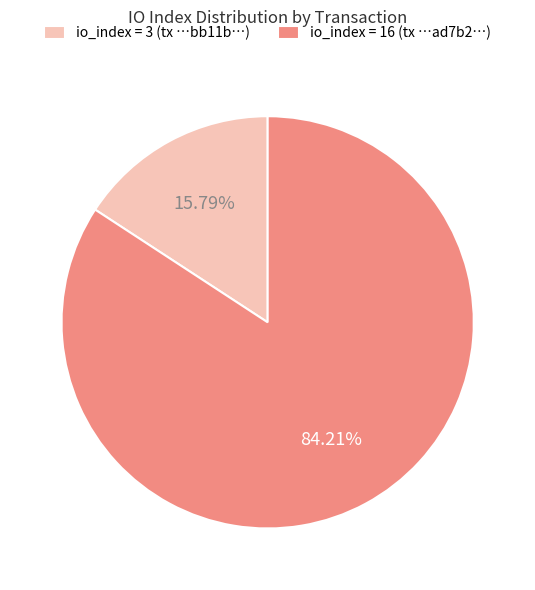

Between io_index = 16 (tx …ad7b2…) and io_index = 3 (tx …bb11b…), which is larger?

io_index = 16 (tx …ad7b2…)